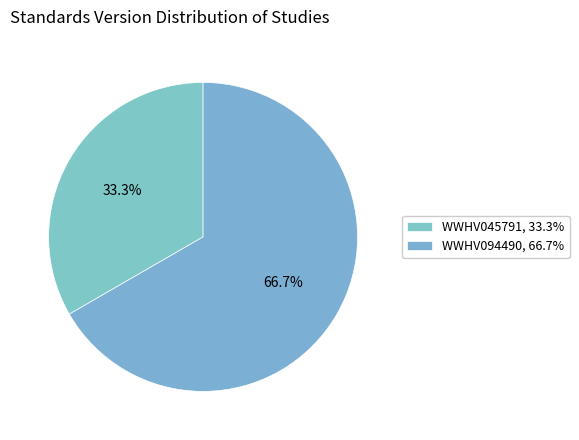

Is there any slice that represents more than half of the pie?

Yes